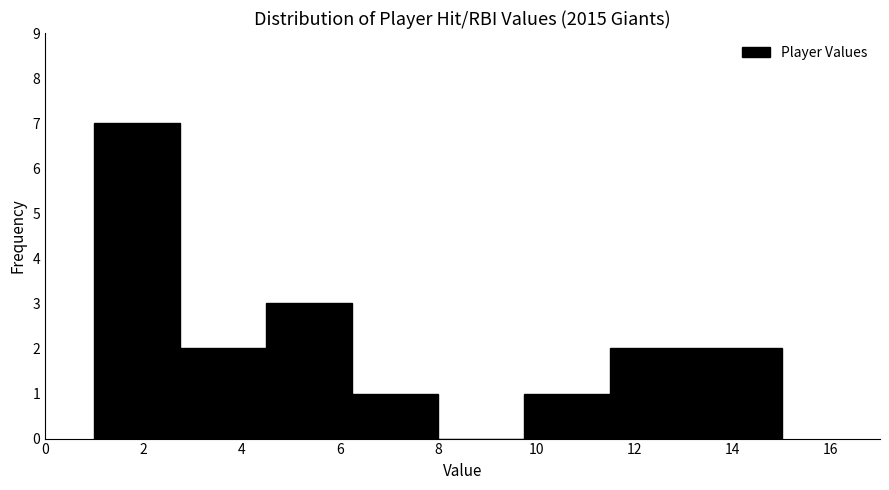

Reading left to right, transcribe this chart: for each bar, give the range it covers on the x-axis and its height. Neither the bar edges nor the heights are printed on the chart, so give them approximately, as read against the axes.

1.00 to 2.75: 7
2.75 to 4.50: 2
4.50 to 6.25: 3
6.25 to 8.00: 1
8.00 to 9.75: 0
9.75 to 11.50: 1
11.50 to 13.25: 2
13.25 to 15.00: 2